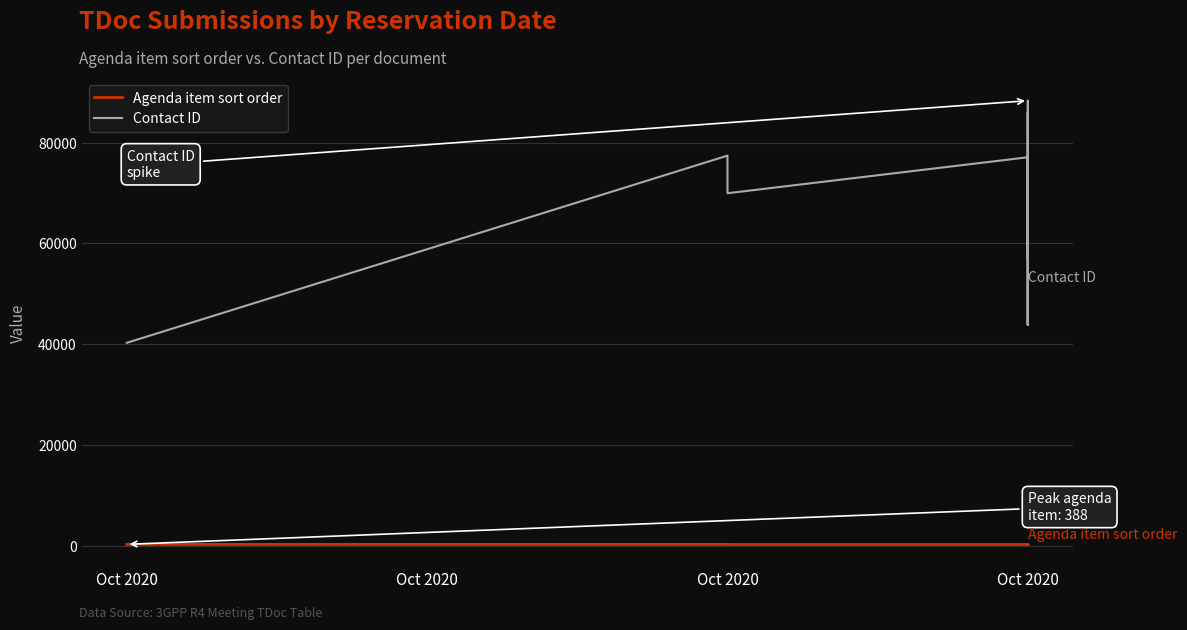

Is this an area chart (filled region under the line)?

No